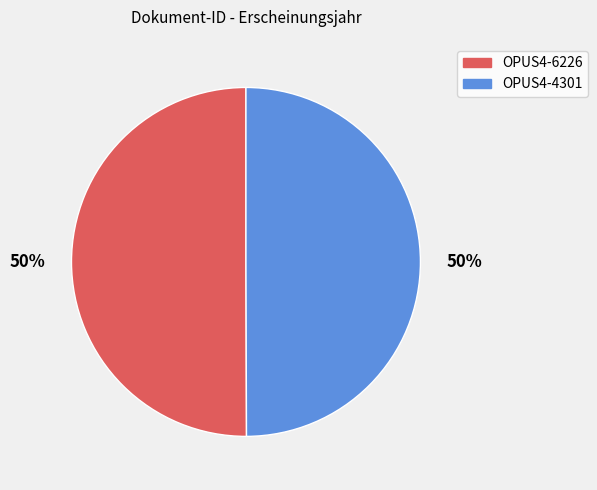

To the nearest percent, what portion does OPUS4-6226 represent?

50%